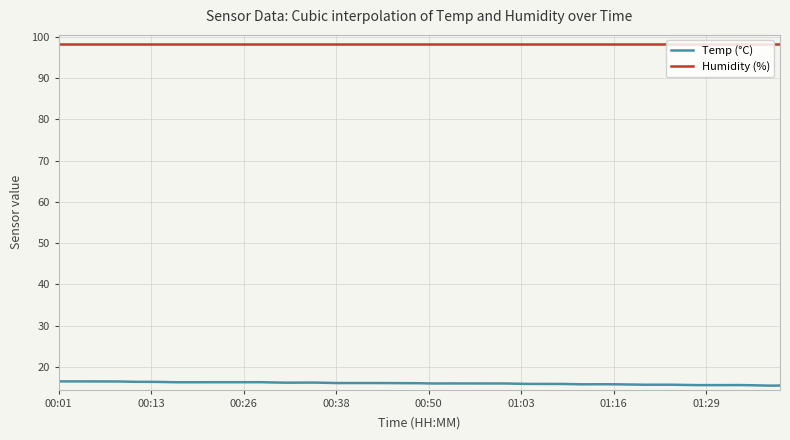

Which series has the largest total across all categories?

Humidity (%)